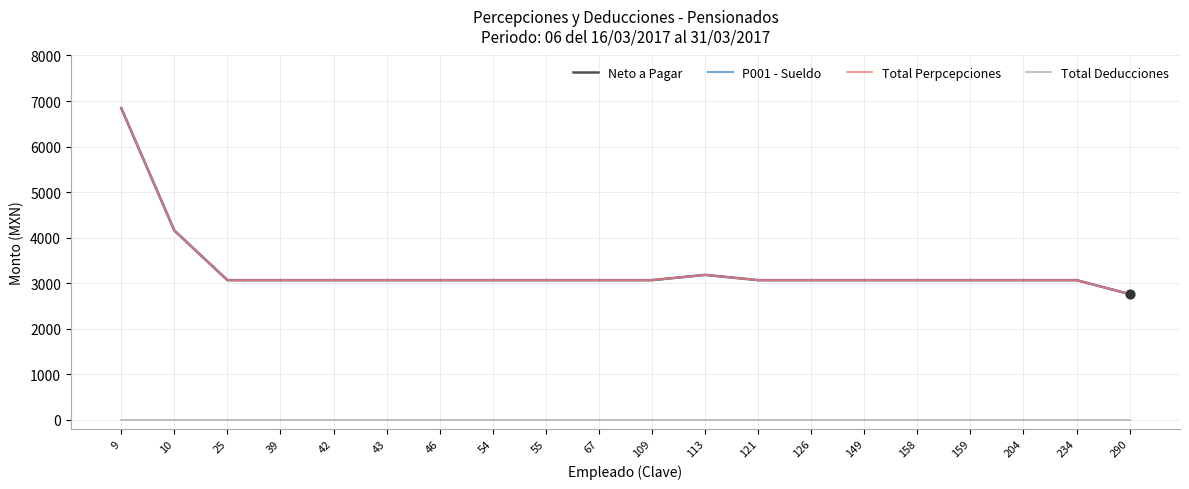

Is this an area chart (filled region under the line)?

No